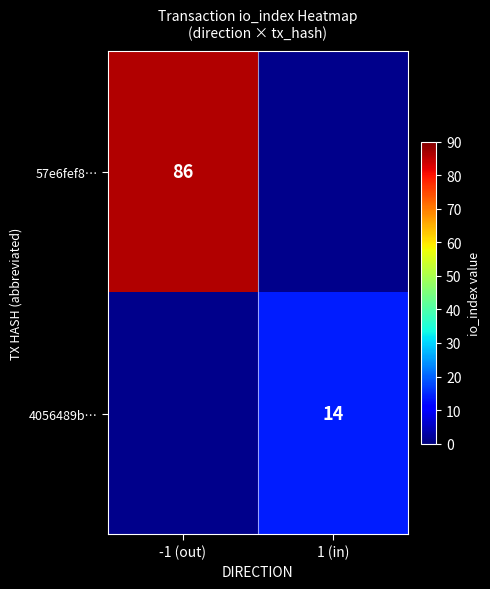

The 4056489b… series shows 7 at 1 (in). True or false?

False